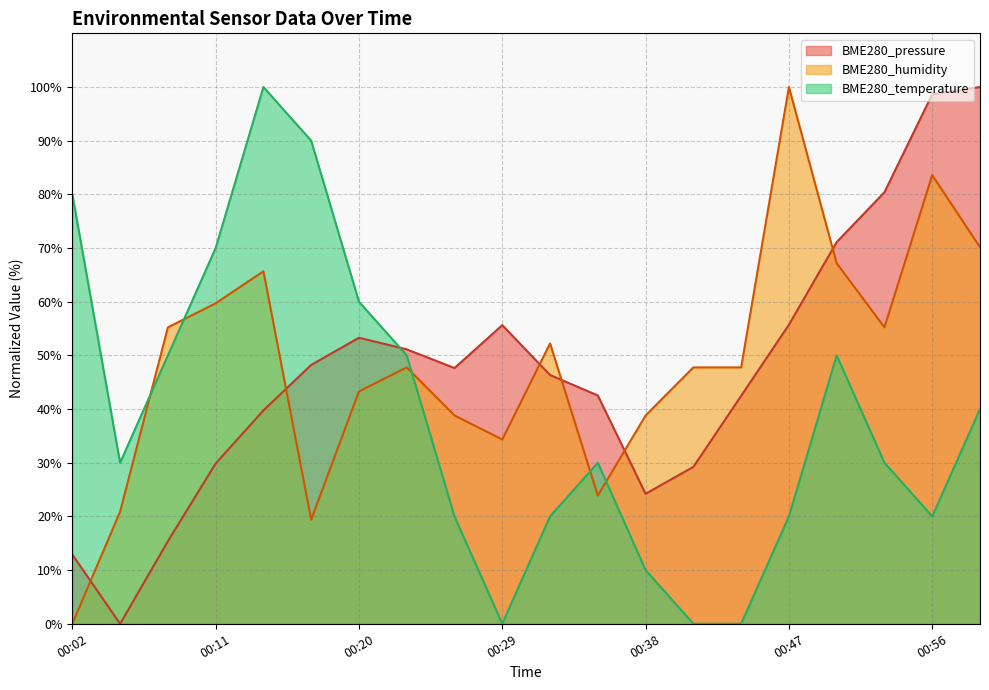

How many positive values does the BME280_temperature series have?

17